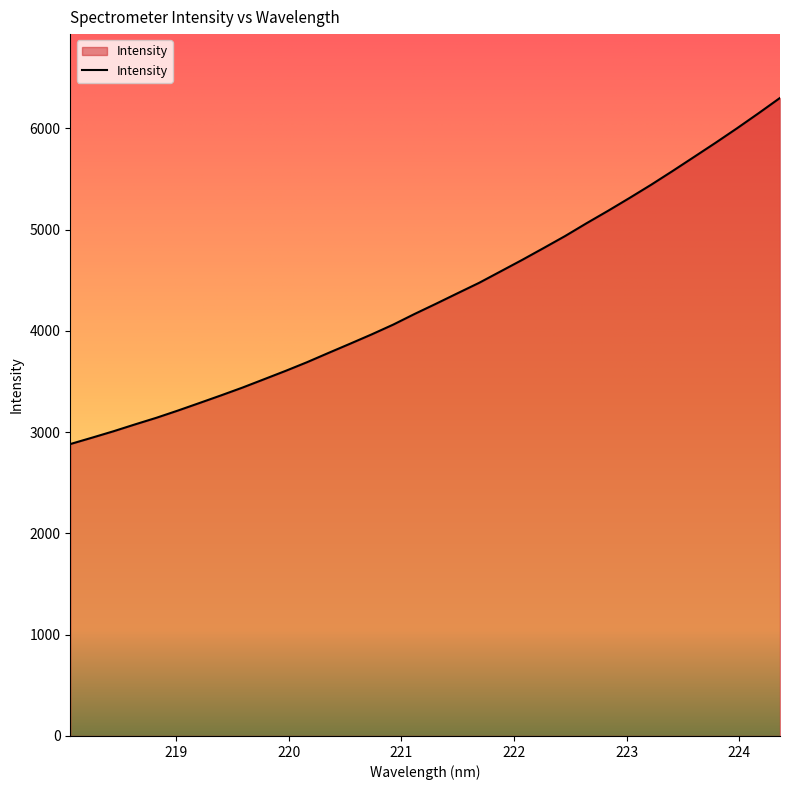

What is the difference between the maximum and minimum values?

3418.1